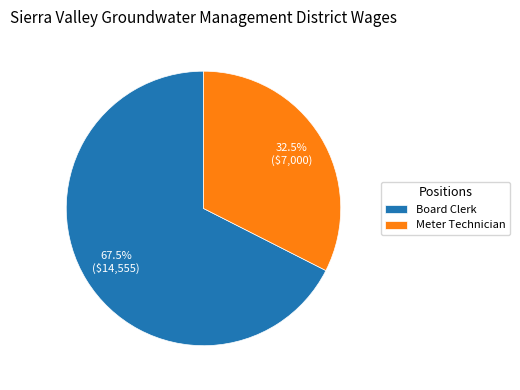

Is the sum of Board Clerk and Meter Technician greater than half?

Yes